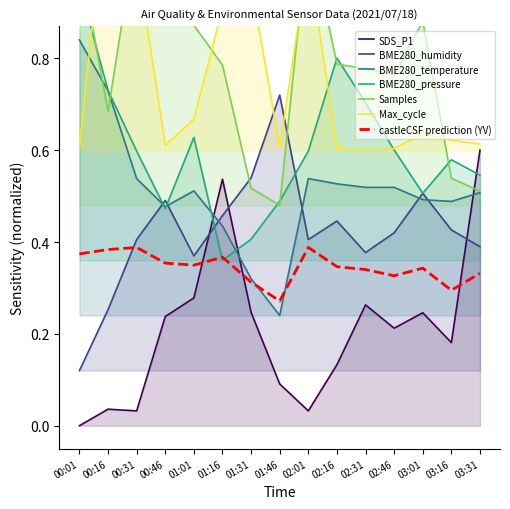

How many interior local valleys does the BME280_pressure series have?

3